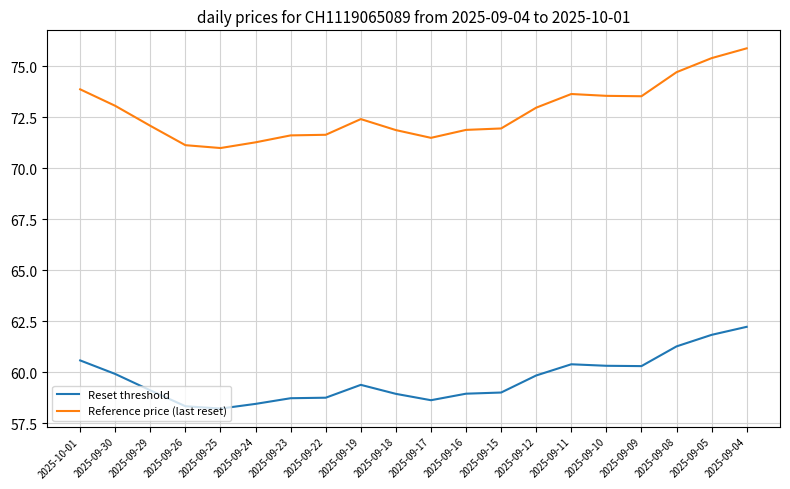

The Reference price (last reset) series shows 71.0 at 2025-09-25. True or false?

True